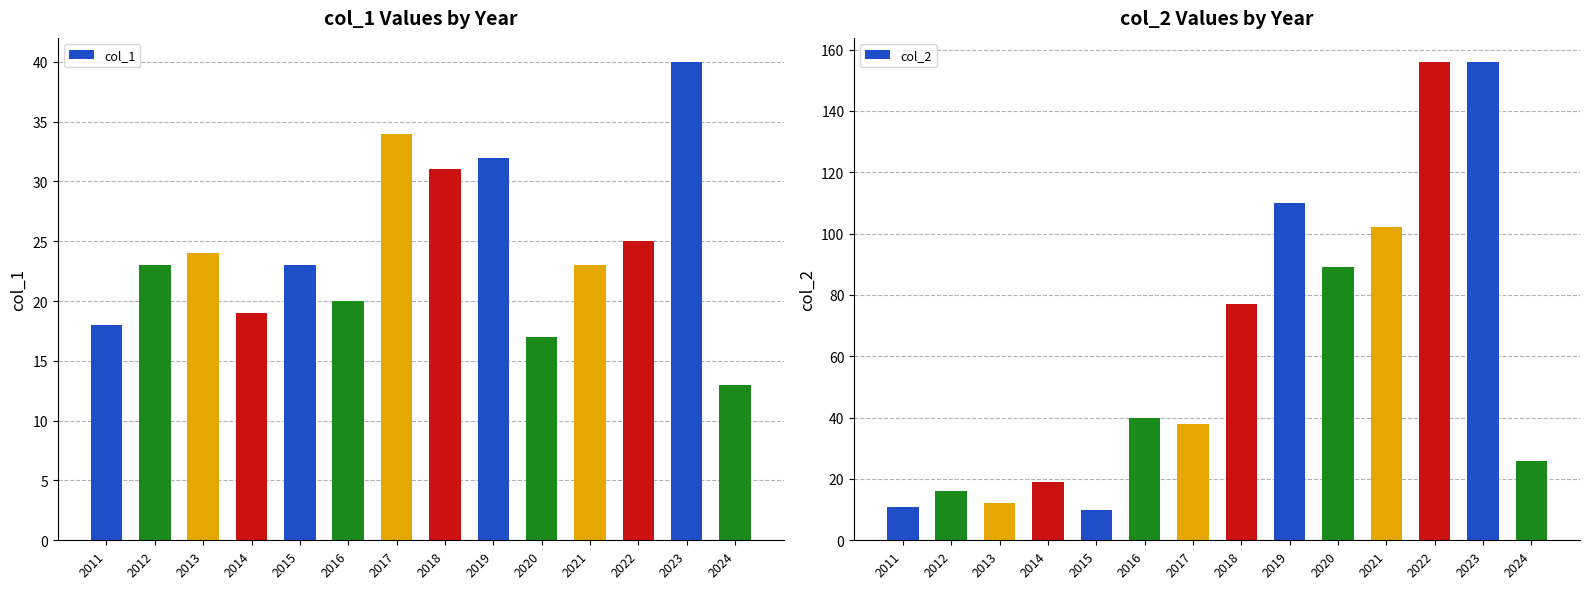

Between 2017 and 2023, which series saw the biggest shift?

col_2